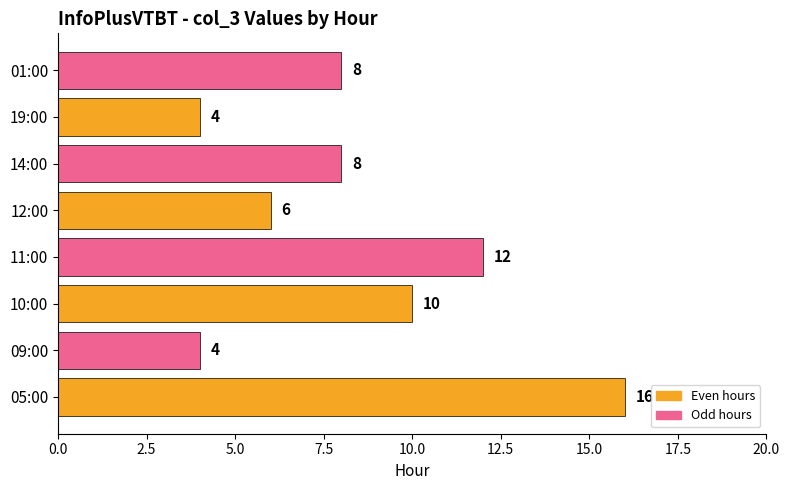

Reading bottom to top, what are all the values shown in this chart?

05:00=16	09:00=4	10:00=10	11:00=12	12:00=6	14:00=8	19:00=4	01:00=8